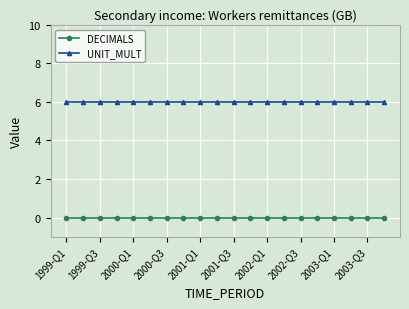

What is the lowest value of the UNIT_MULT series?

6